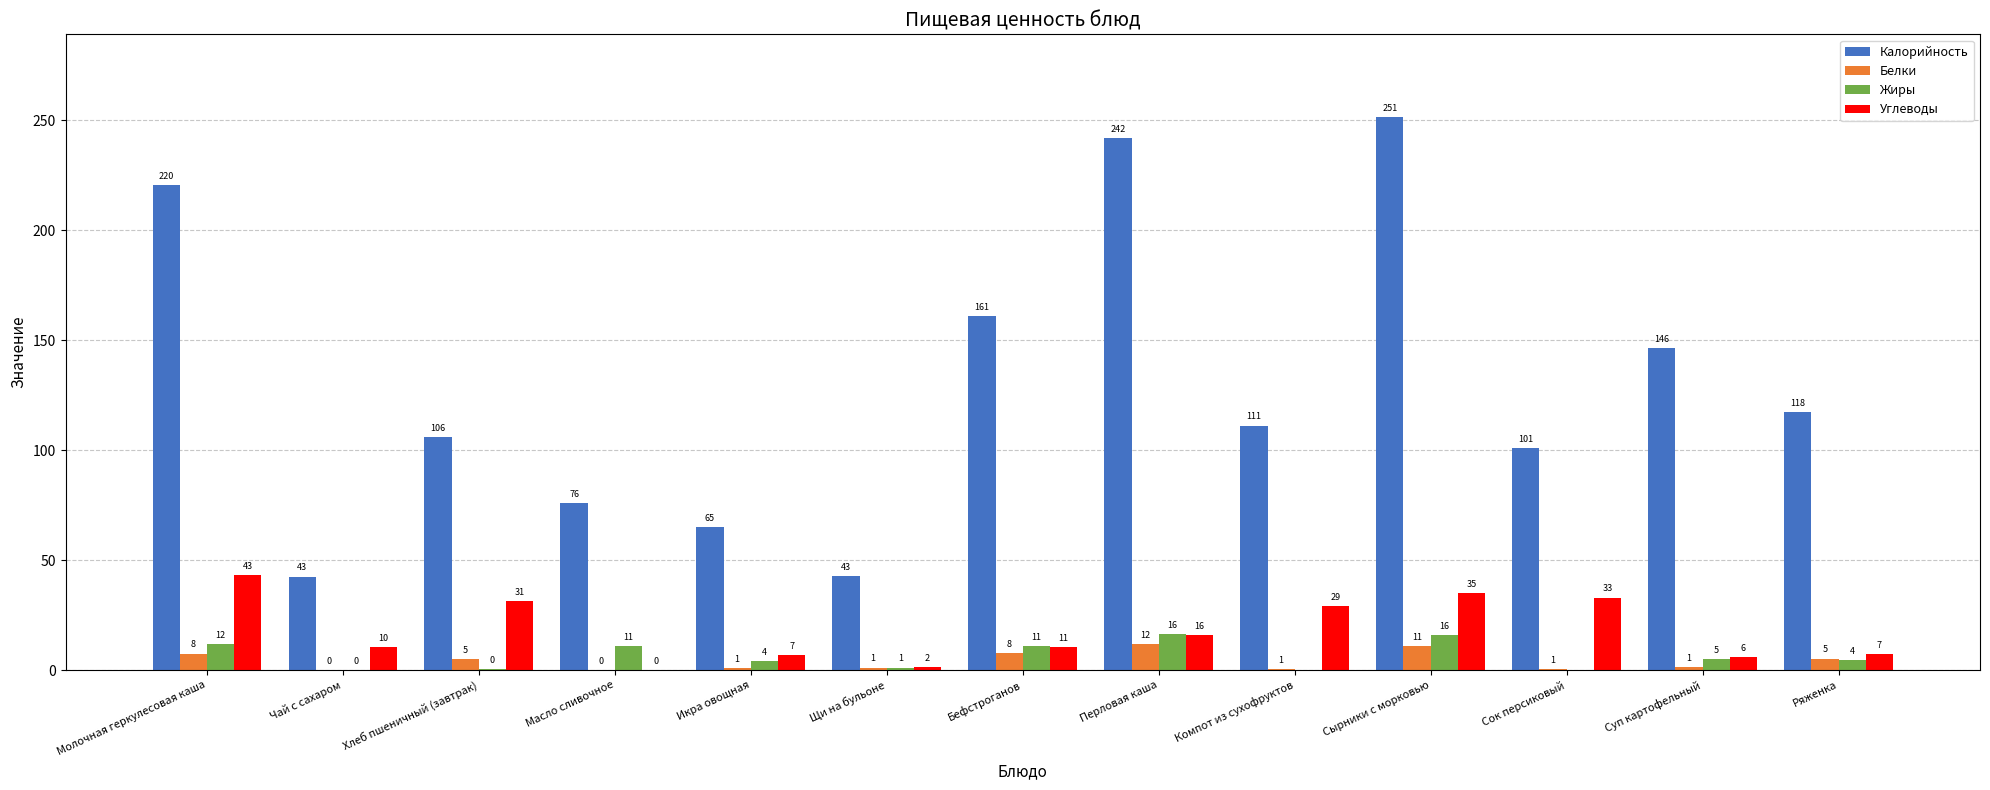

How many categories are shown in the chart?

13